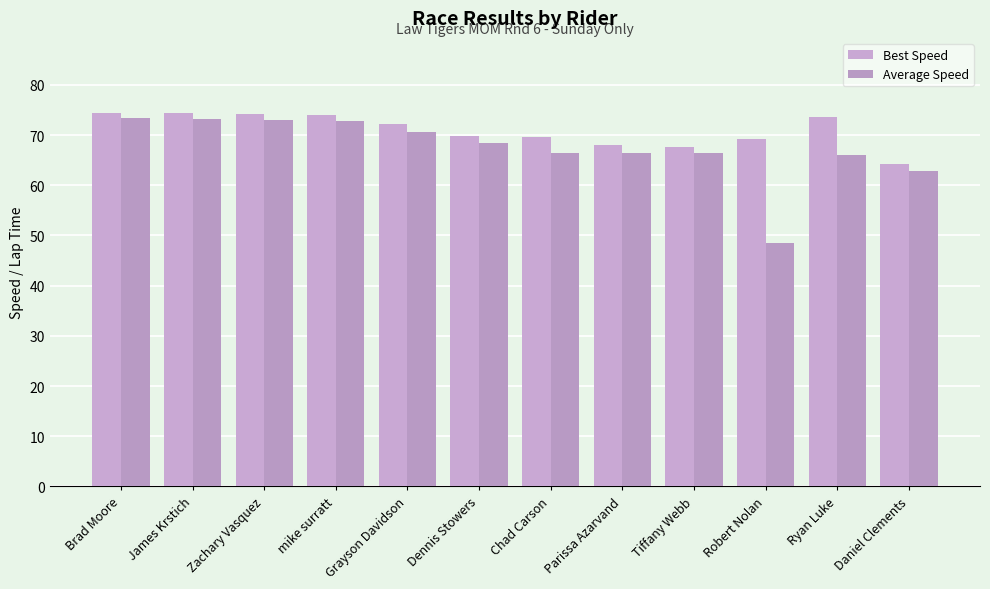

True or false: Best Speed has a value of 69.2 at Robert Nolan.

True